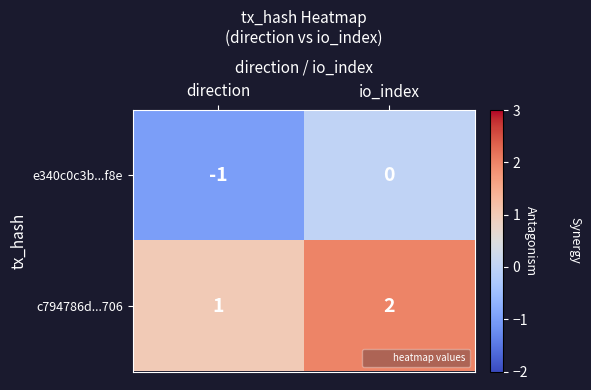

Reading left to right, what are all the values shown in this chart?

e340c0c3b...f8e: -1	0
c794786d...706: 1	2